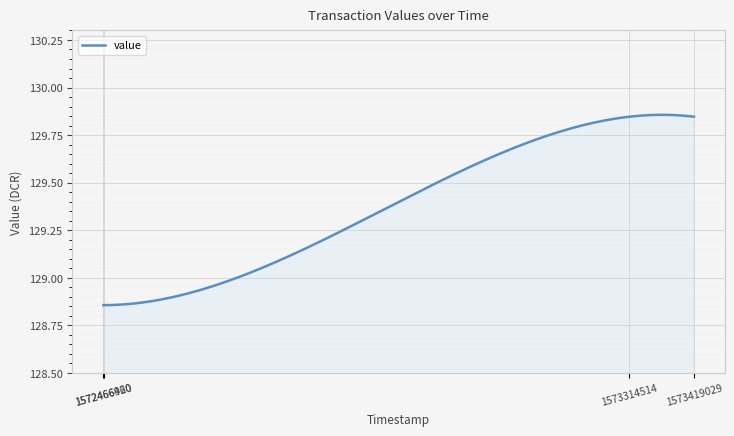

What is the difference between the maximum and minimum values?

1.0